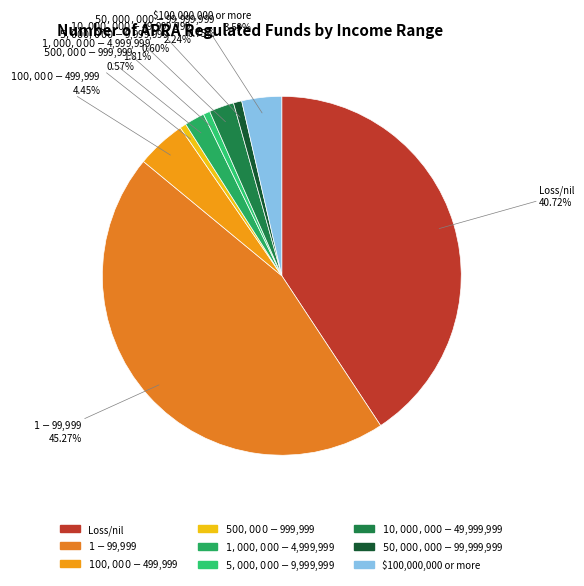

To the nearest percent, what percentage of the pie is $1 - $99,999?

45%